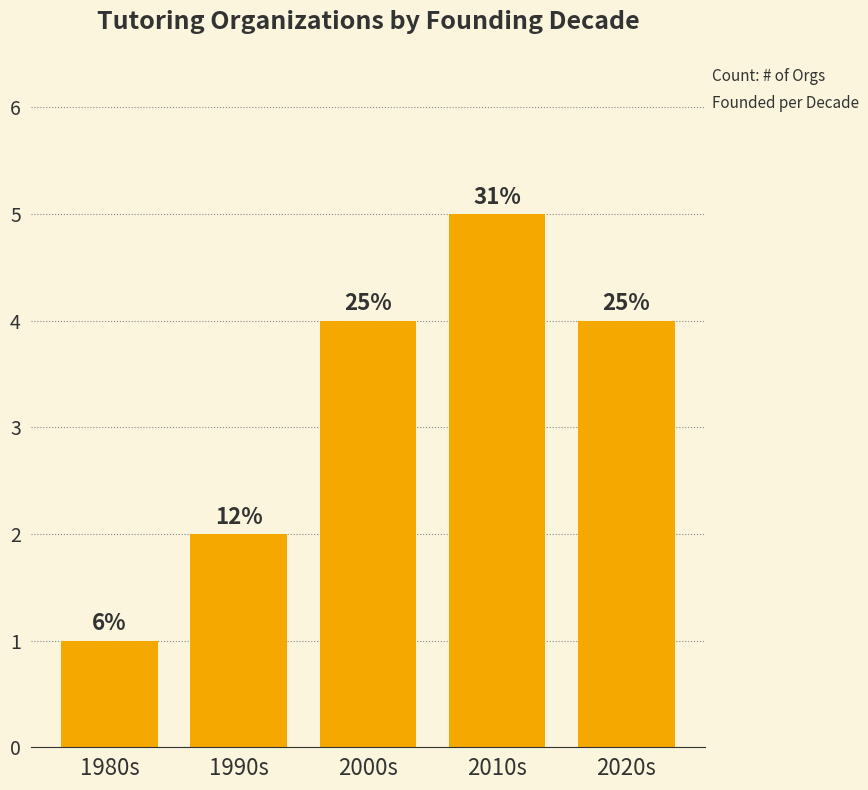

How many bars are there in total?

5